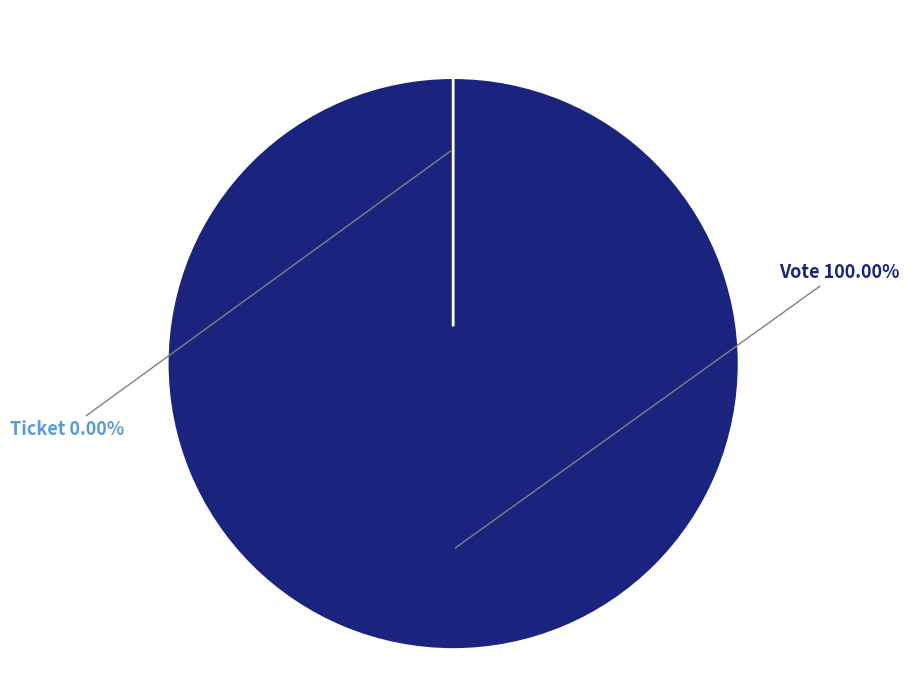

Does any single category account for the majority?

Yes